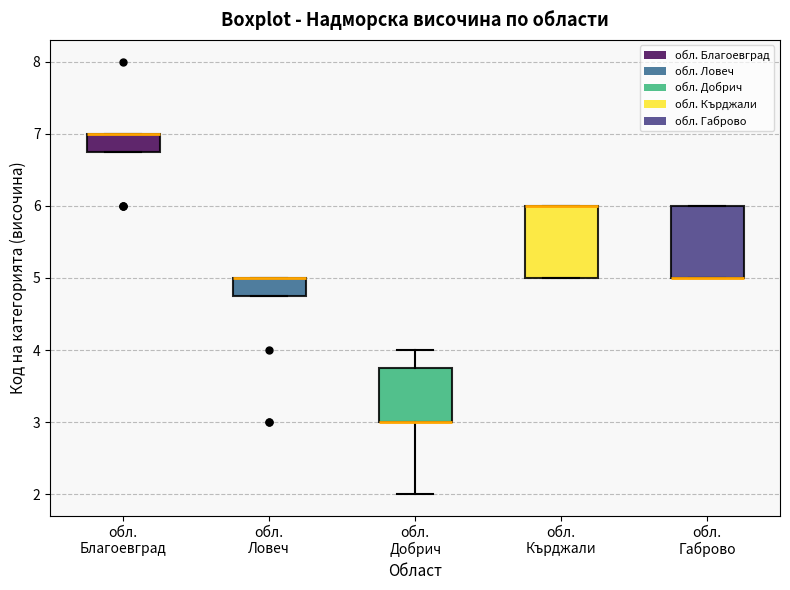

Reading left to right, transcribe this box plot: for each box, give where its median line is, the range the box spans, and where its two whiskers end, as read against the y-axis. The values are not printed on the chart, so give them approximately, as read against the axis.

обл. Благоевград: median 7.0 (drawn on the box's upper edge), box 6.8 to 7.0, whiskers 6.8 to 7.0
обл. Ловеч: median 5.0 (drawn on the box's upper edge), box 4.8 to 5.0, whiskers 4.8 to 5.0
обл. Добрич: median 3.0 (drawn on the box's lower edge), box 3.0 to 3.8, whiskers 2.0 to 4.0
обл. Кърджали: median 6.0 (drawn on the box's upper edge), box 5.0 to 6.0, whiskers 5.0 to 6.0
обл. Габрово: median 5.0 (drawn on the box's lower edge), box 5.0 to 6.0, whiskers 5.0 to 6.0